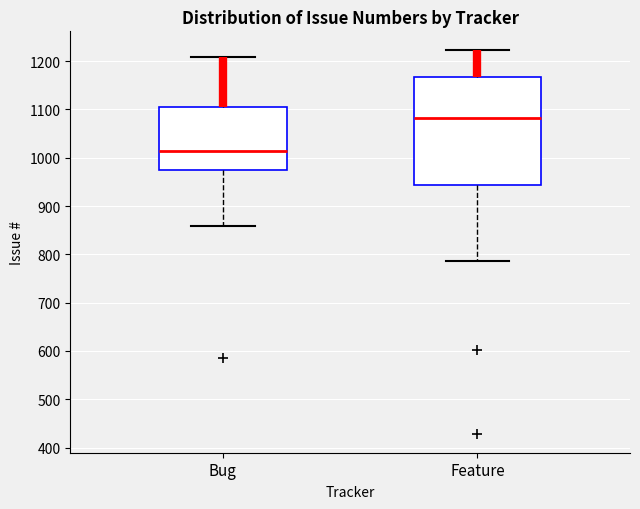

Which box's median line is the highest?

Feature